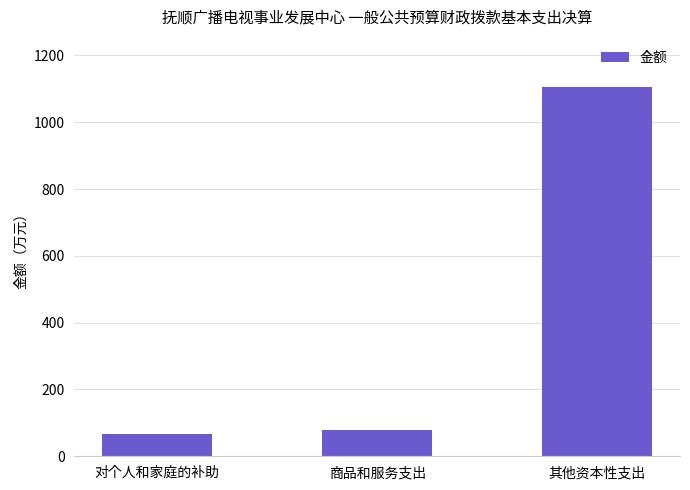

What position from the left is 商品和服务支出?

2